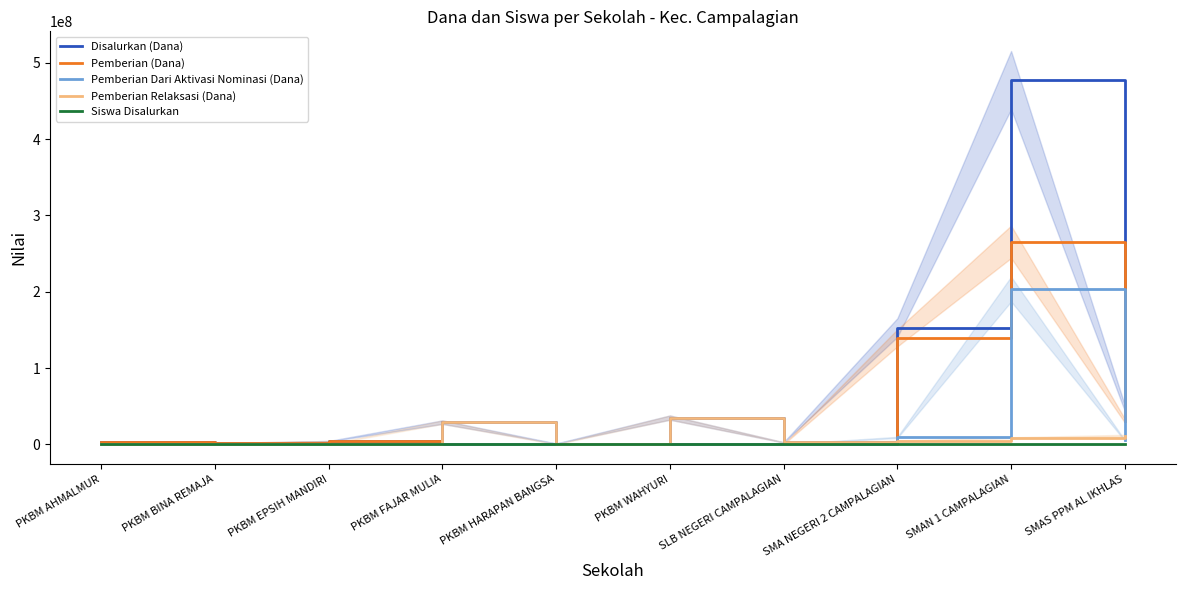

What is the total value across all series at PKBM EPSIH MANDIRI?

8000005